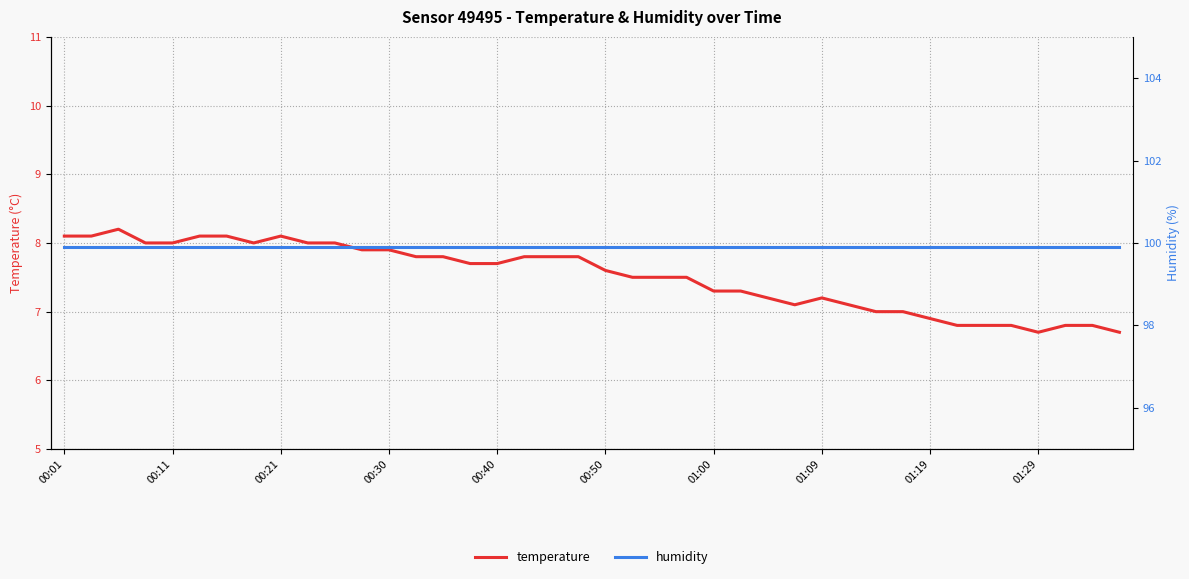

List the series in order of their peak value, highest first.

humidity, temperature